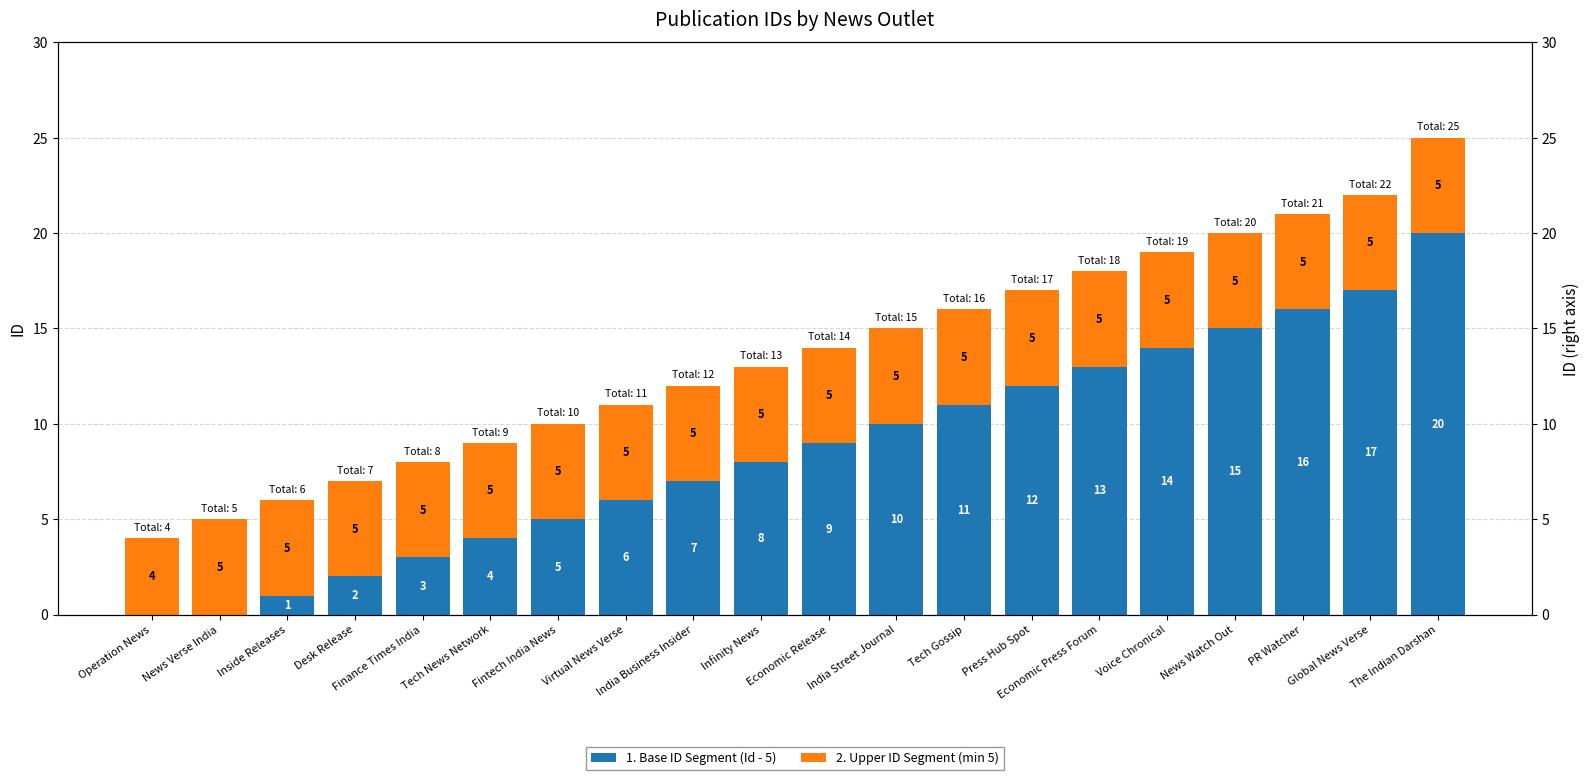

At which label is 1. Base ID Segment (Id - 5) closest to 10?

India Street Journal